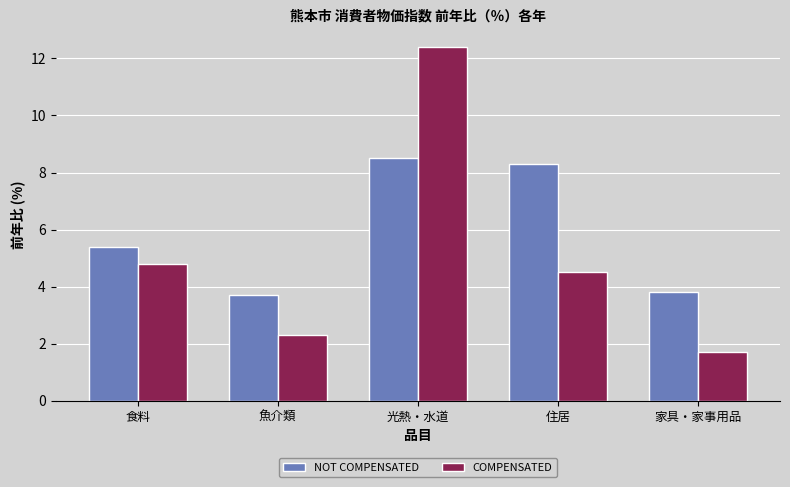

What is the total value across all series at 住居?

12.8